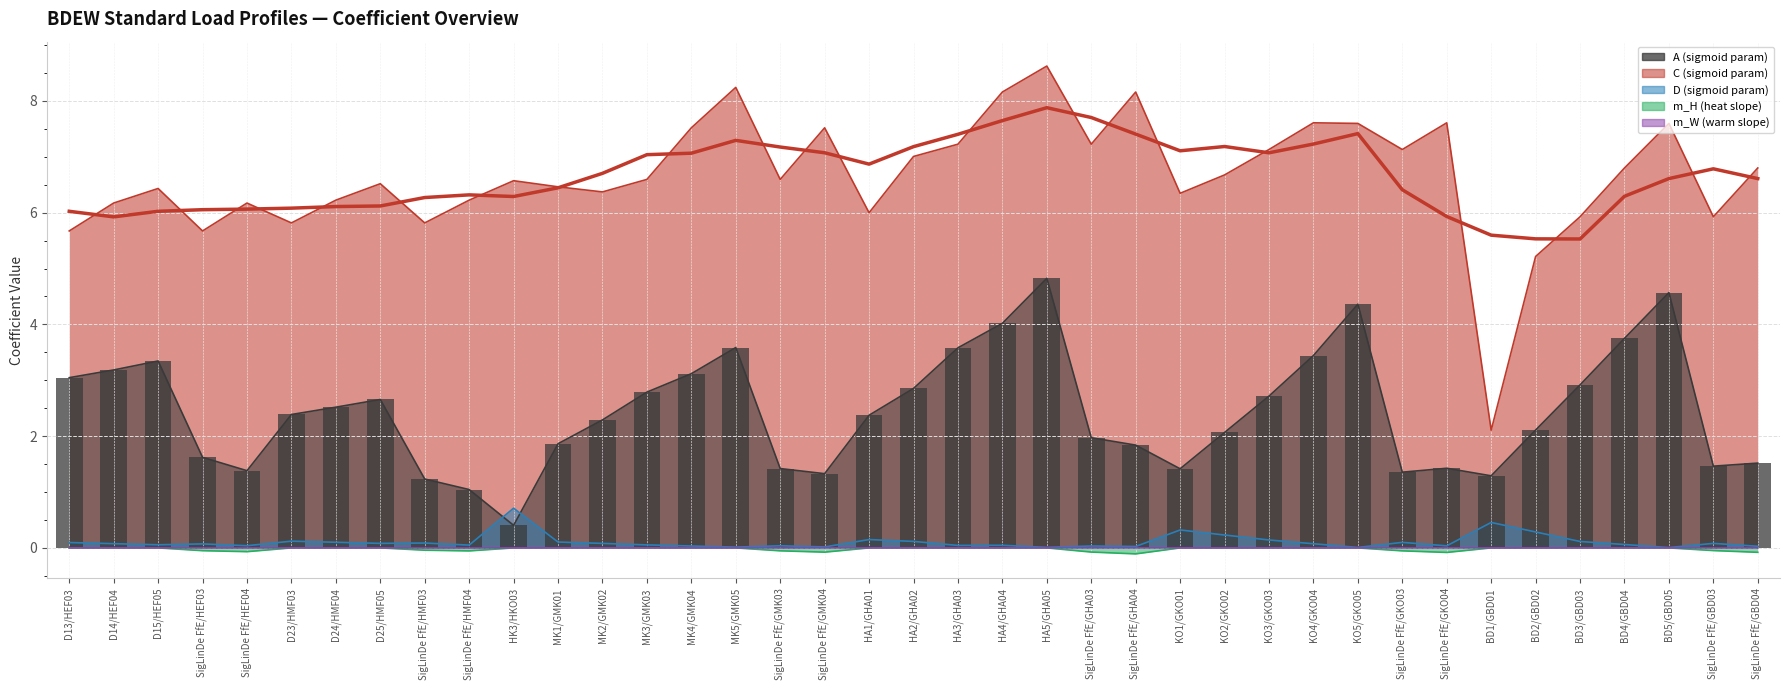

How many data points does each series have?

39